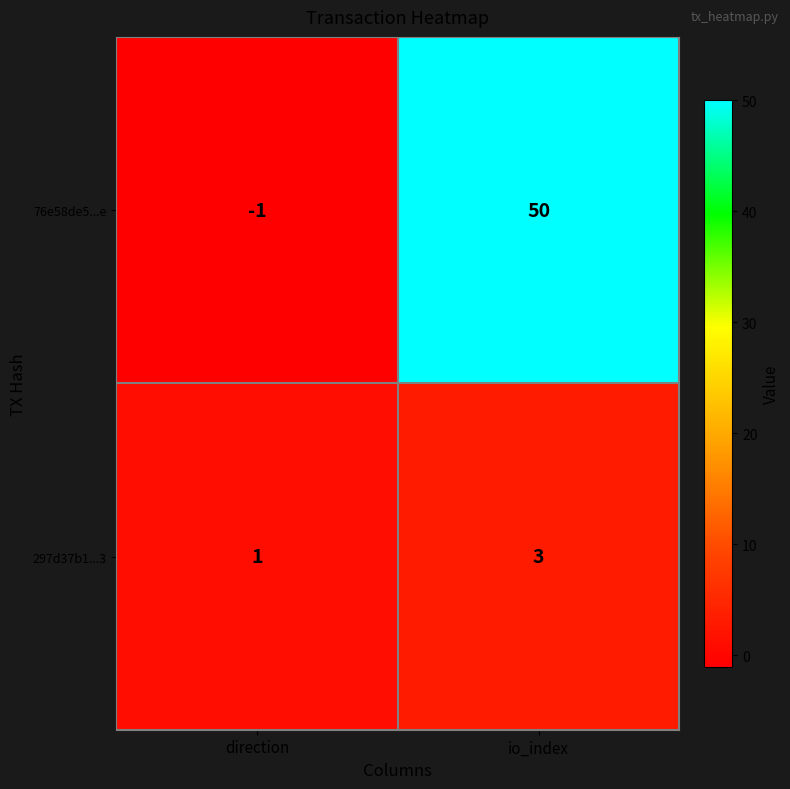

What is the sum of the 297d37b1...3 values at io_index and direction?

4